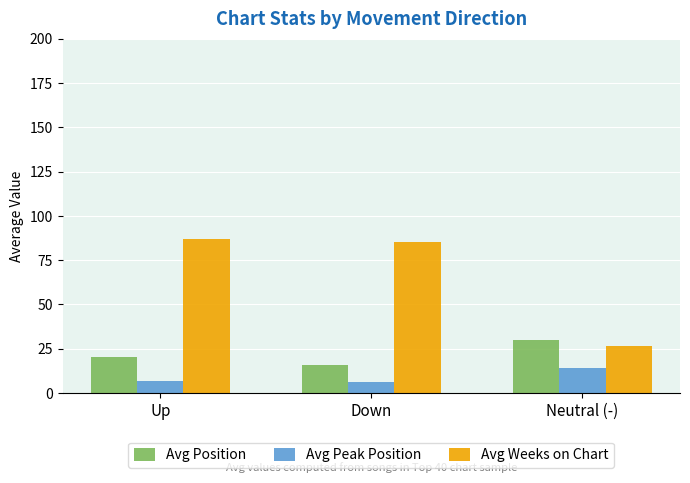

The Avg Position series shows 20.1 at Up. True or false?

True